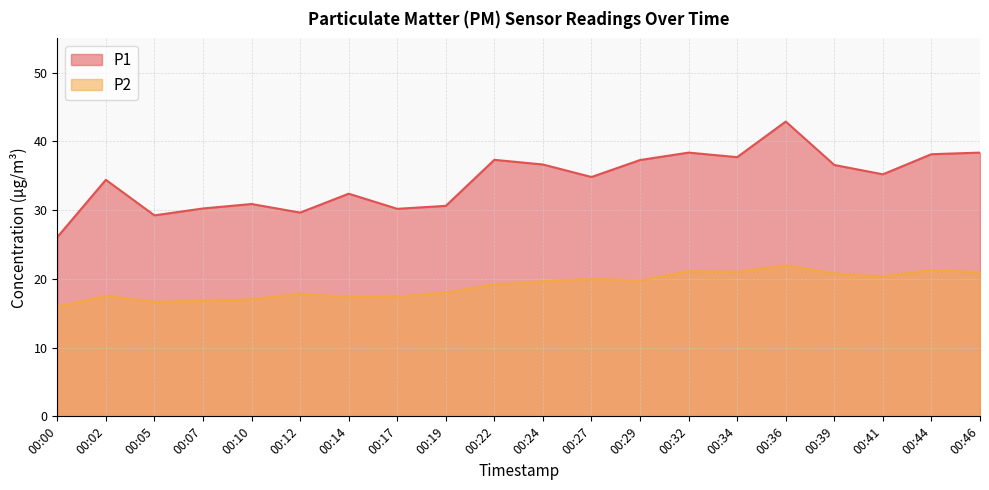

How many values in the P1 series are below 35?

10